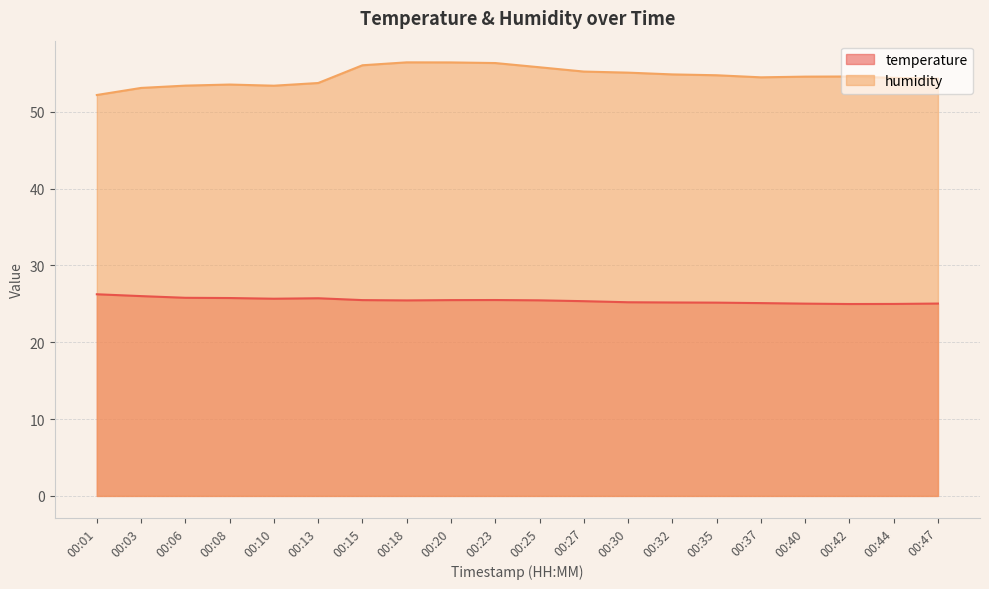

How many values in the humidity series exceed 54?

14